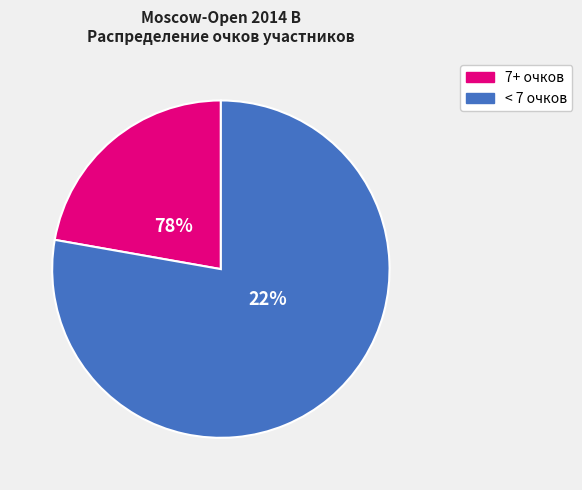

Does 18 account for over 50% of the chart?

No